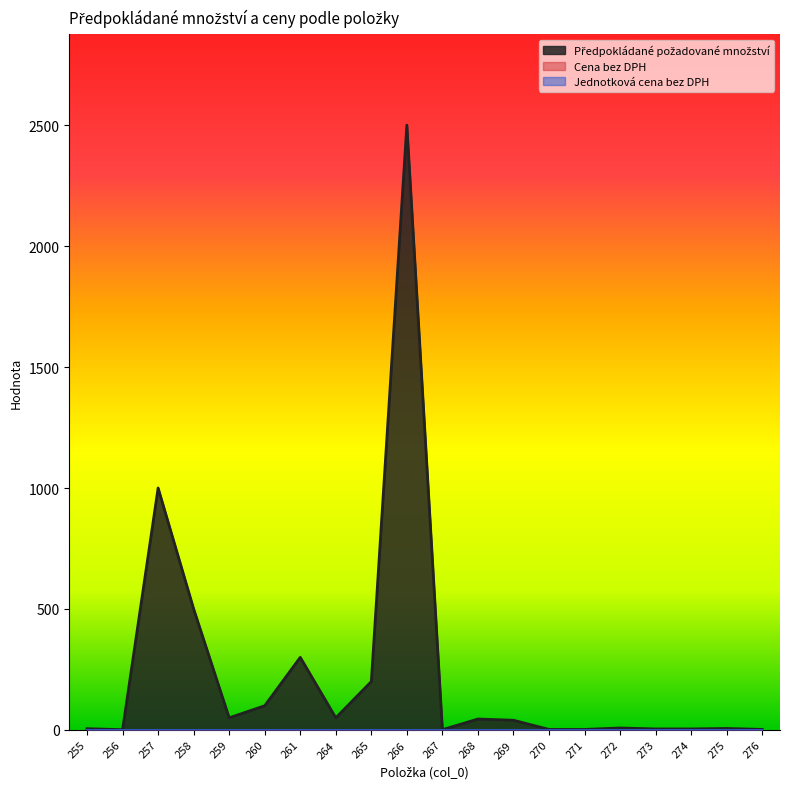

The value of Jednotková cena bez DPH at 257 is 0. True or false?

True